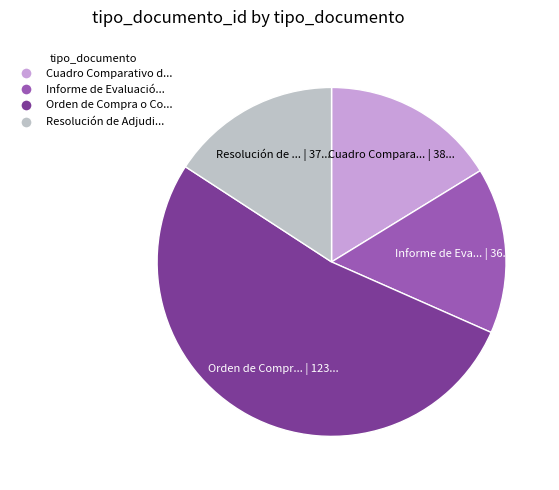

Which slice represents more than half of the pie?

Orden de Compra o Contrato